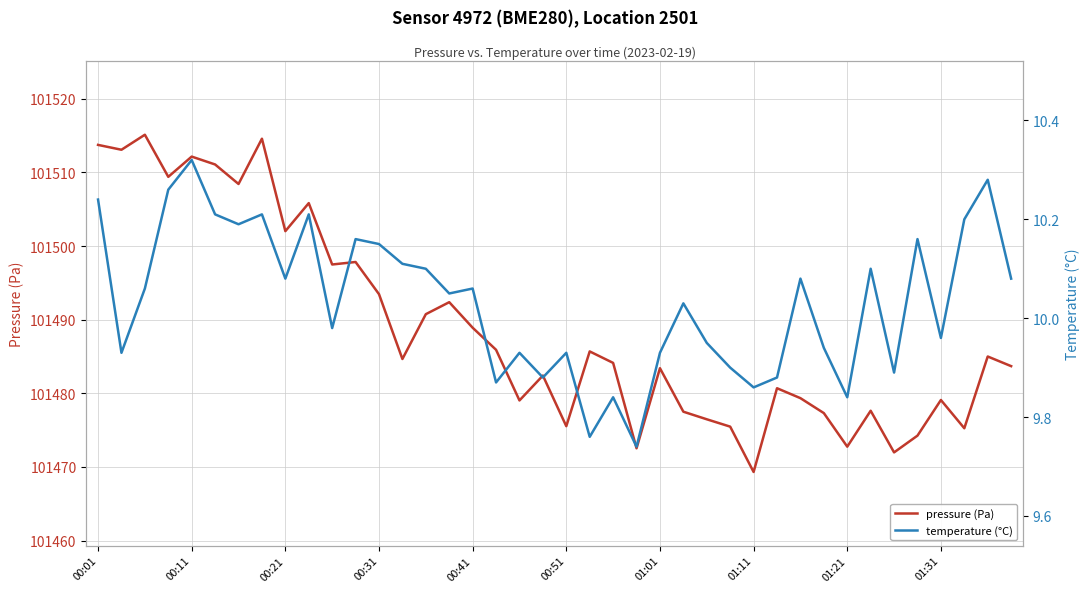

What is the minimum value for pressure (Pa)?

101469.3